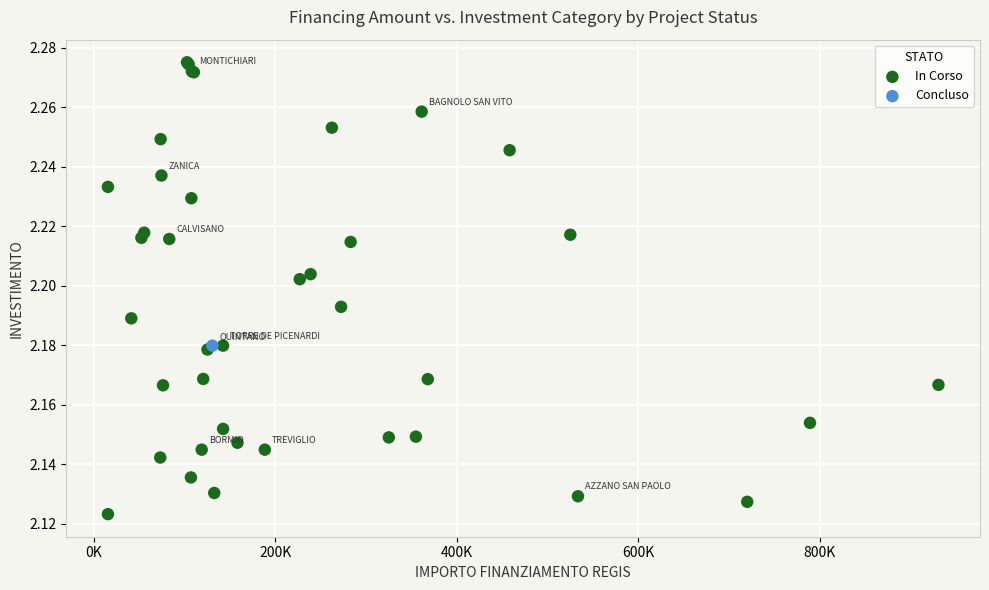

What are all the series names shown in the legend?

In Corso, Concluso